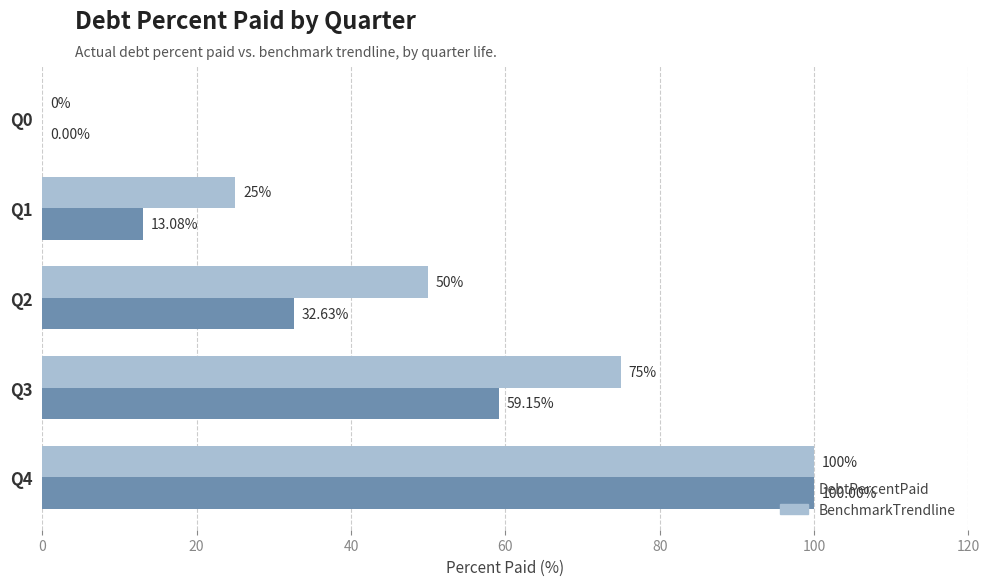

What is the sum of all BenchmarkTrendline values?

250.0